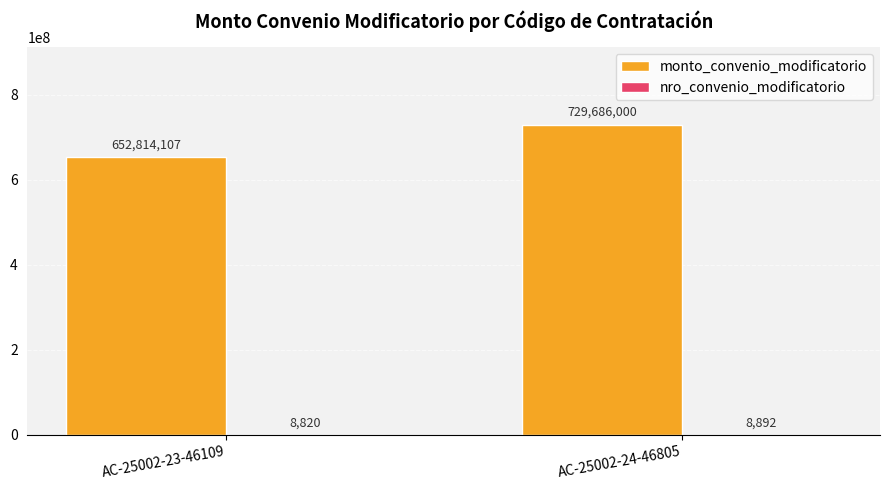

What value does the monto_convenio_modificatorio series have at AC-25002-24-46805?

729686000